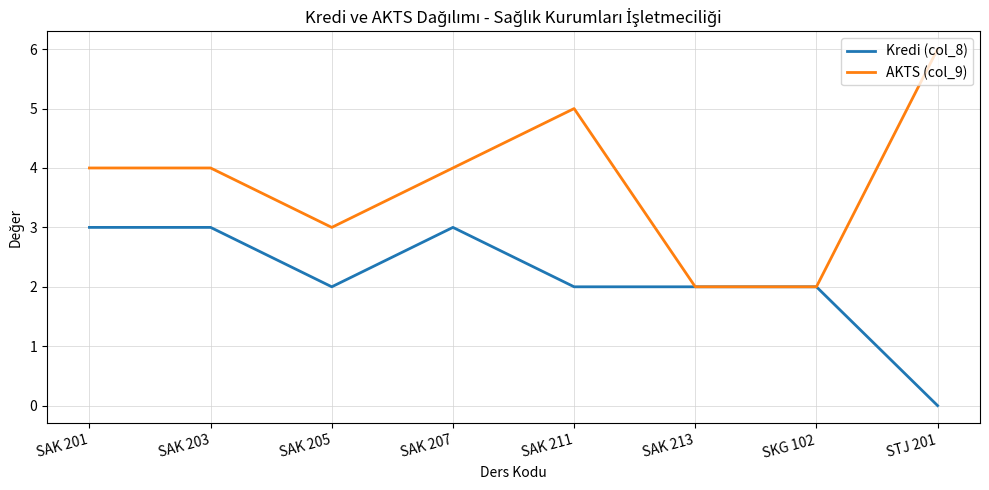

Rank the series by their maximum value, from lowest to highest.

Kredi (col_8), AKTS (col_9)